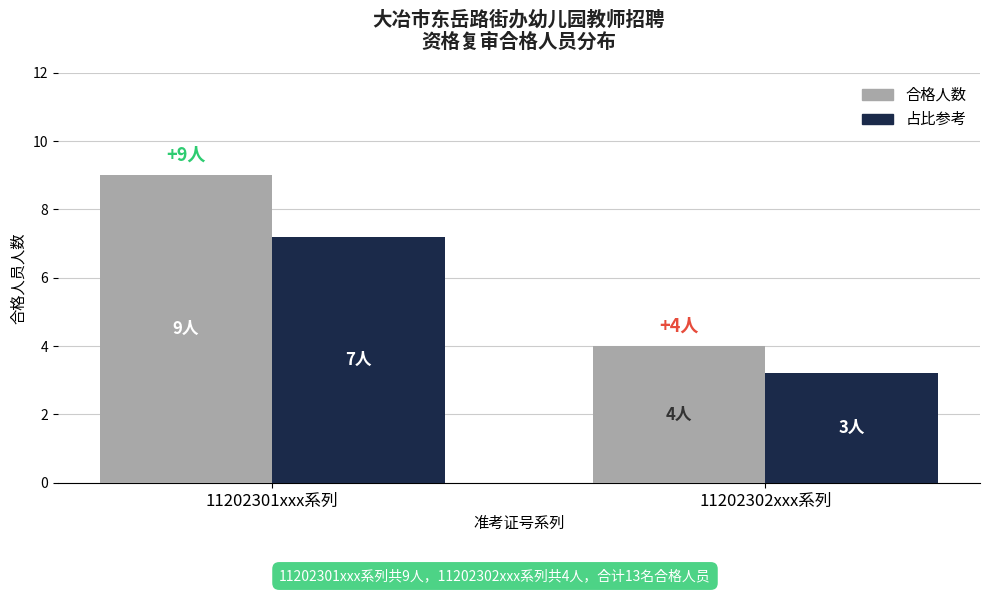

How many values in the 占比参考 series are below 7?

1